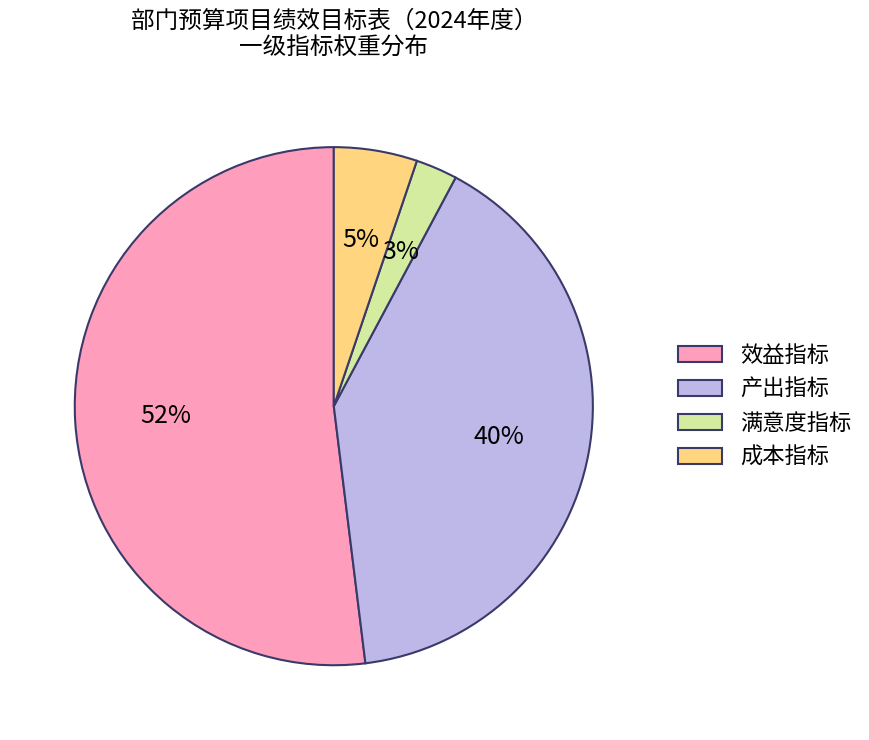

What percentage is the 成本指标 slice, to the nearest percent?

5%